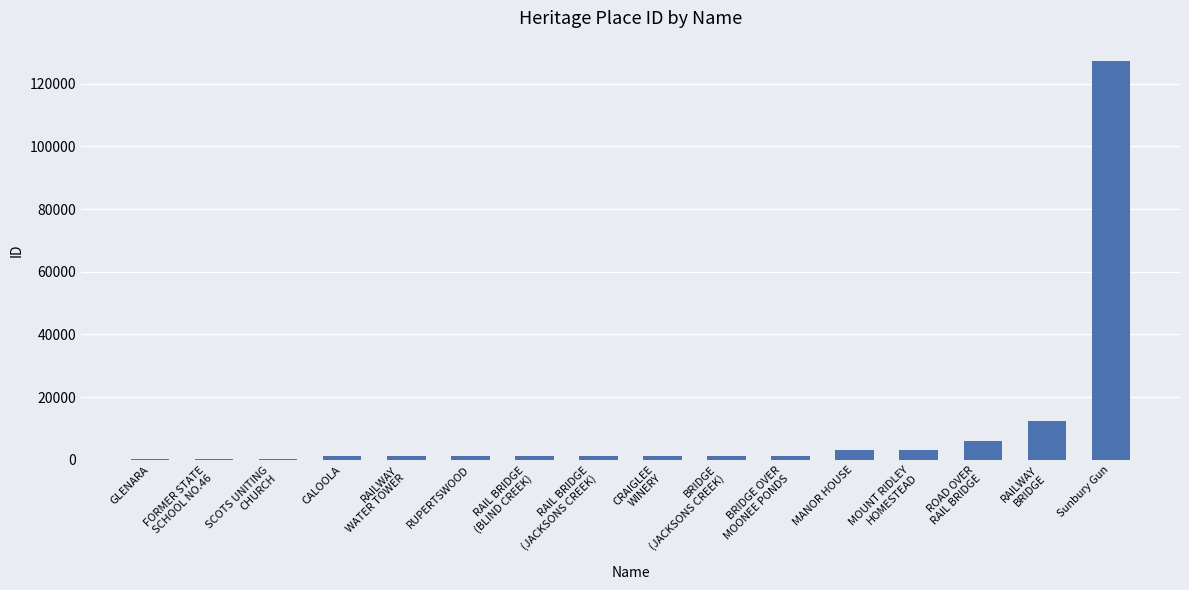

What is the sum of the values at RAILWAY
WATER TOWER and ROAD OVER
RAIL BRIDGE?

7290